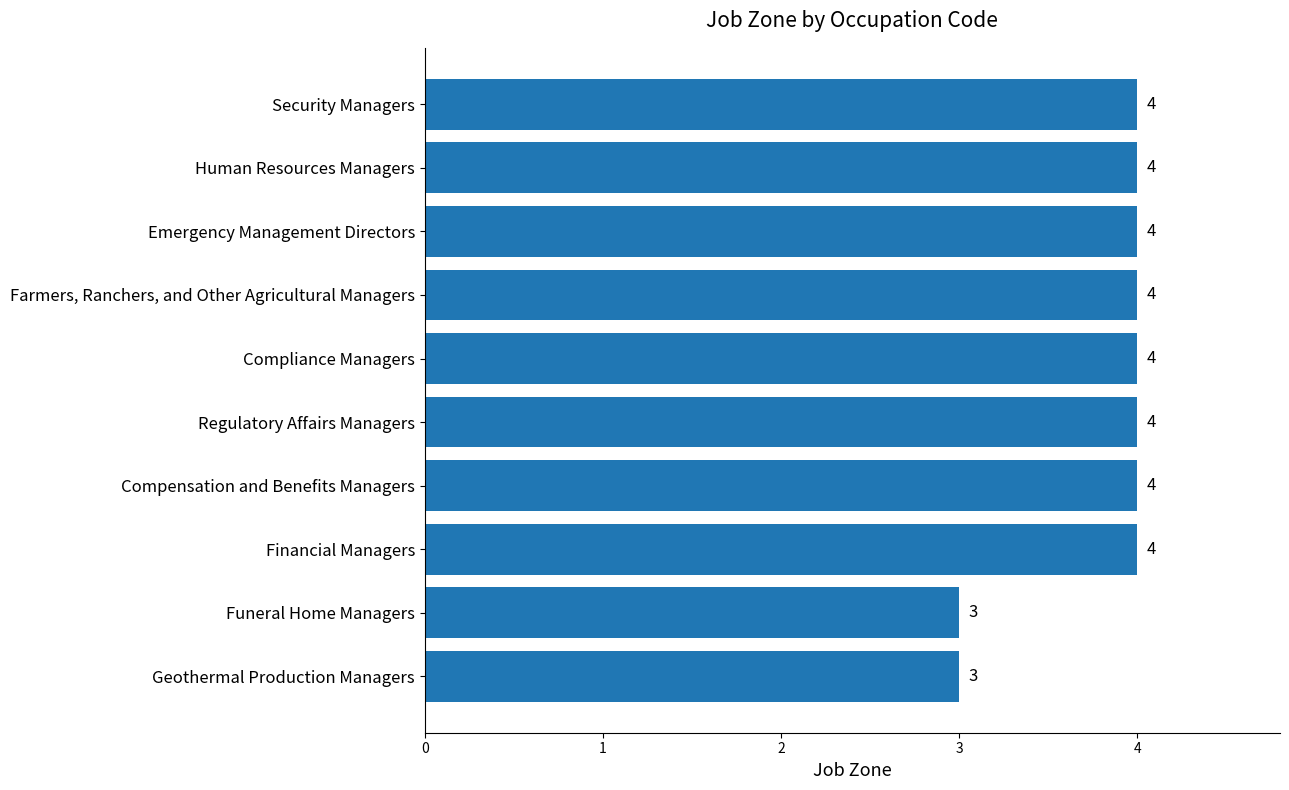

Count the number of data series in this chart.

1